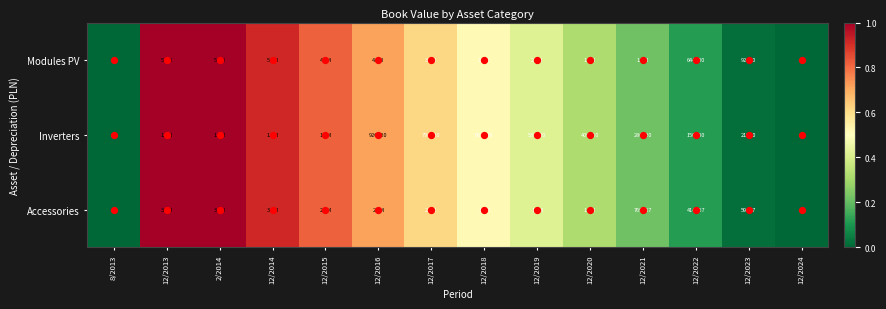

What is the approximate value of Accessories at 12/2019?

0.4